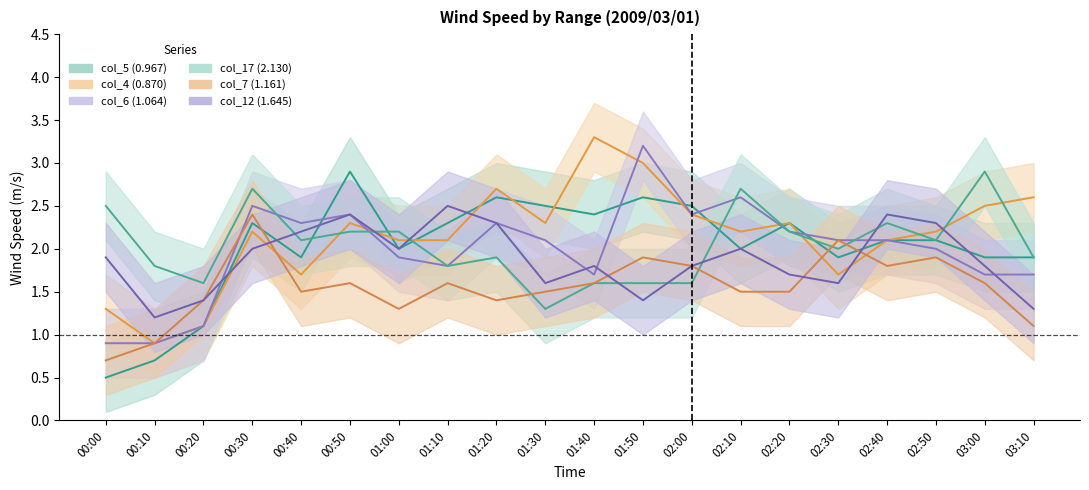

Is it true that col_4 (0.870) equals 0.8 at 02:50?

False